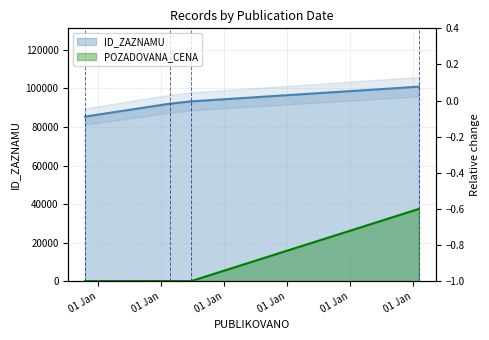

Which category has the lowest value across all series?

2020-06-23